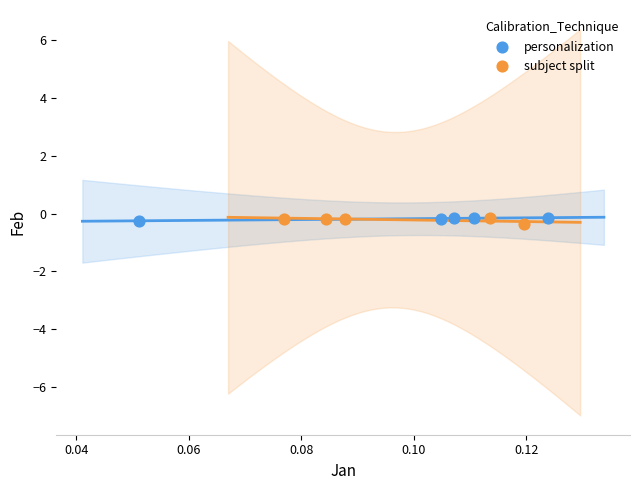

What are all the series names shown in the legend?

personalization, subject split